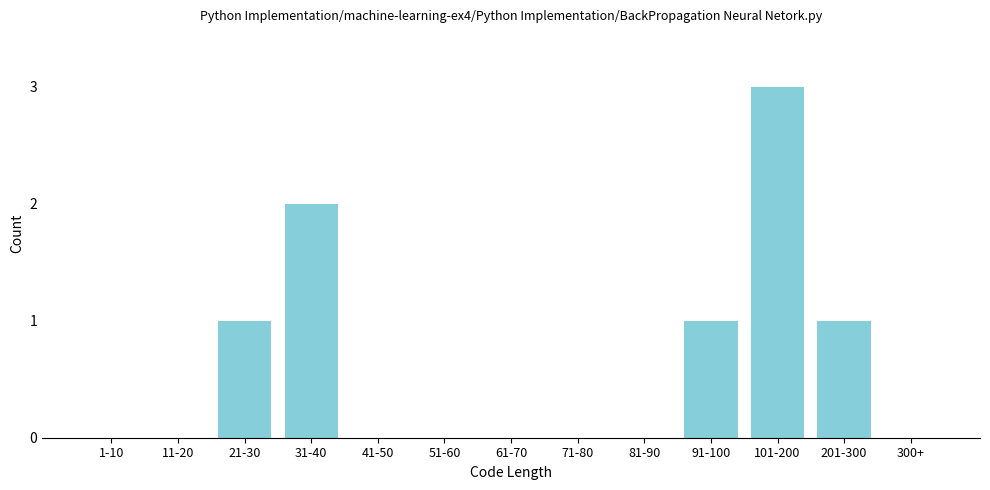

Reading left to right, what are all the values shown in this chart?

1-10=0	11-20=0	21-30=1	31-40=2	41-50=0	51-60=0	61-70=0	71-80=0	81-90=0	91-100=1	101-200=3	201-300=1	300+=0